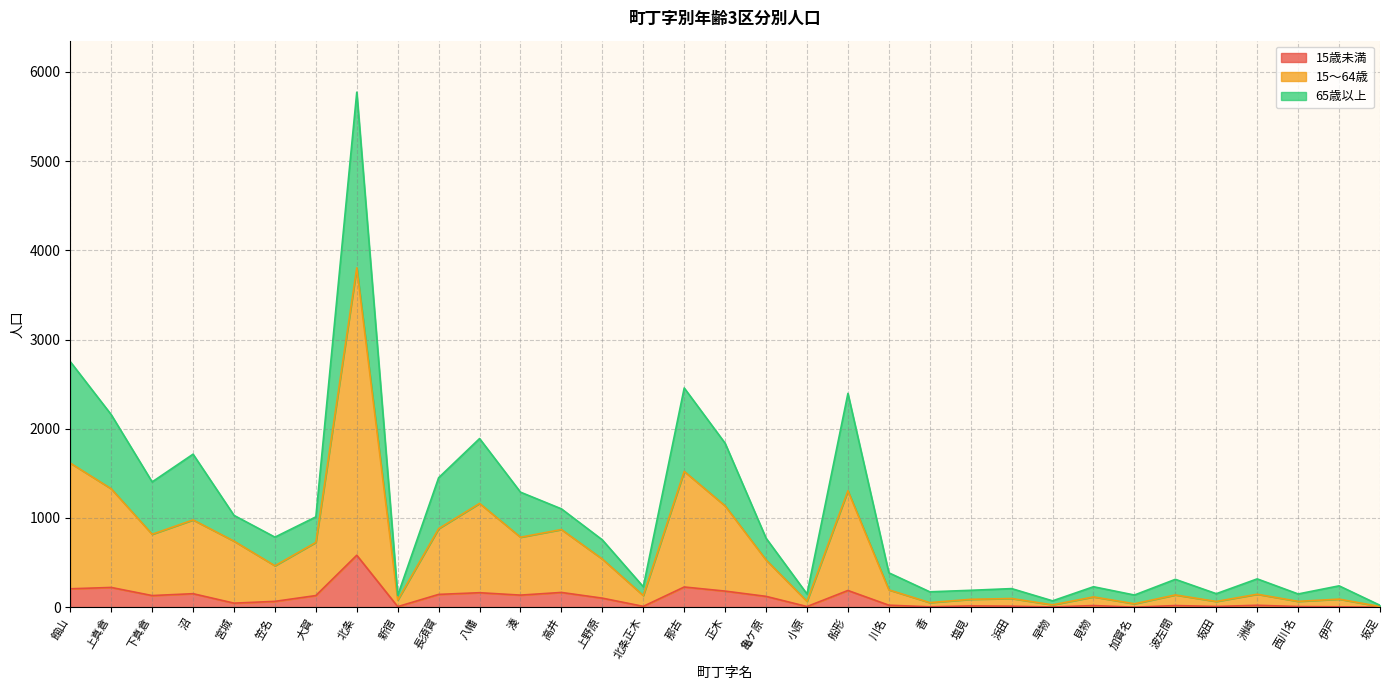

True or false: 15～64歳 has more than 1 points higher than both neighbors.

True